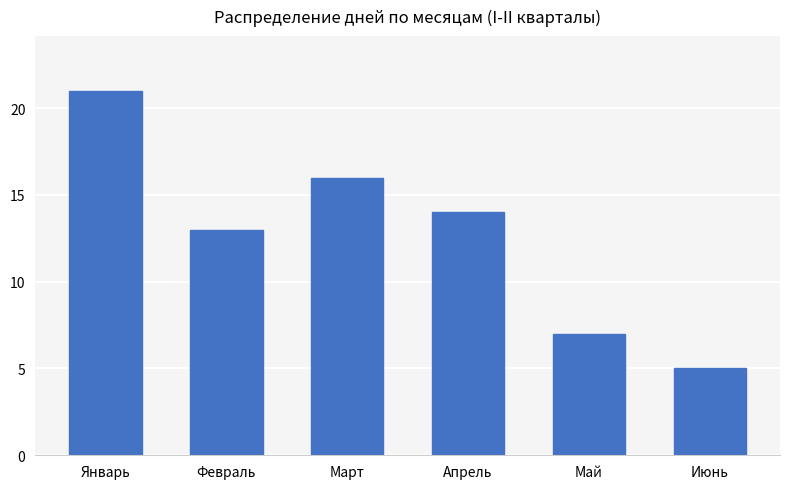

What is the ratio of the value at Апрель to the value at Январь?

0.7